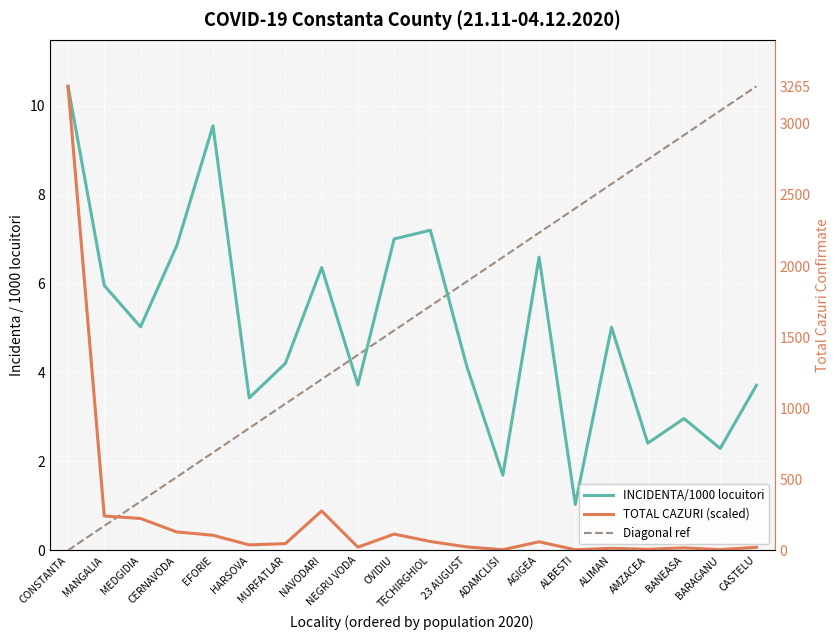

At how many categories does at least one series exceed 2?

18